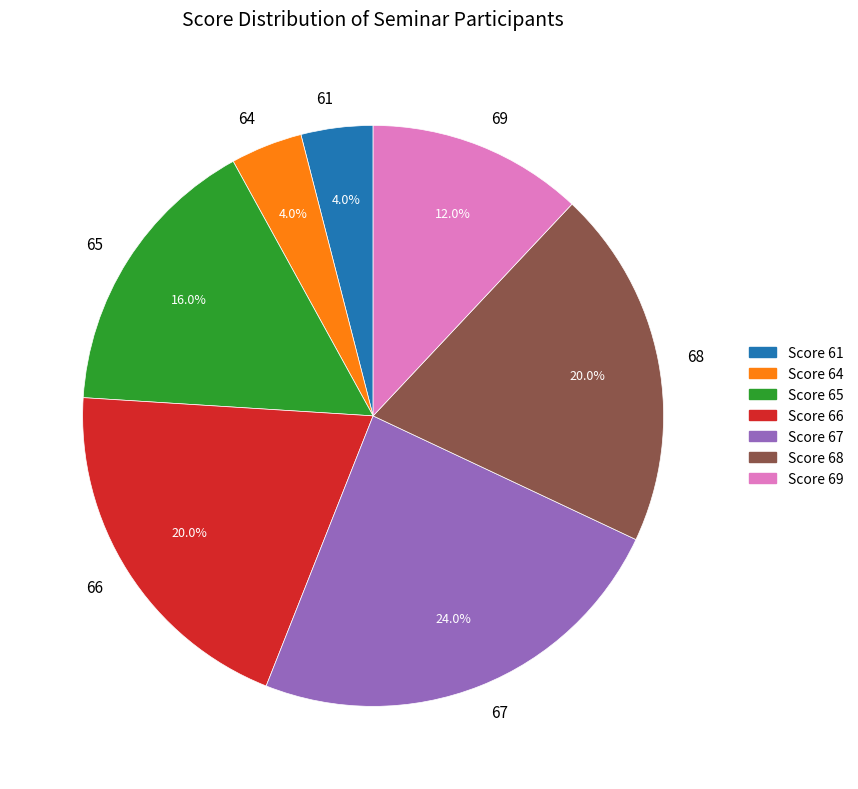

Is there a majority slice in this chart?

No